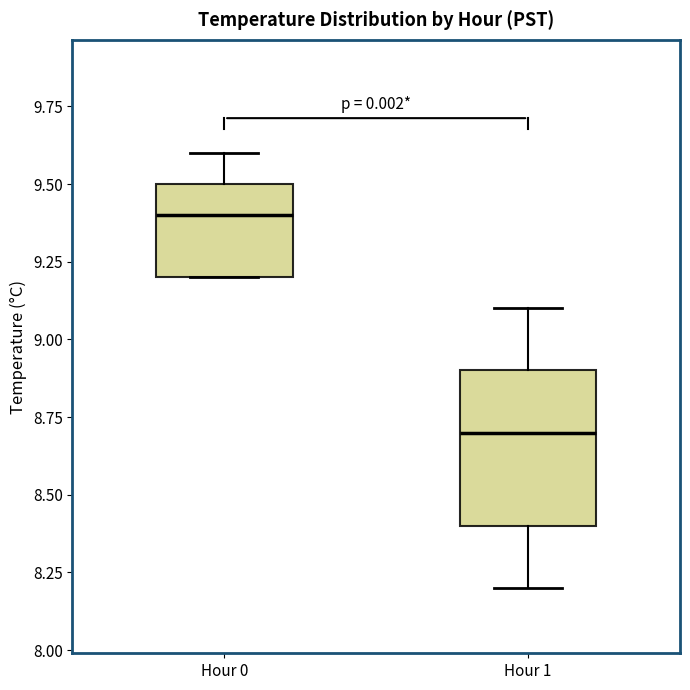

Which box is the tallest, from its lower edge to its upper edge?

Hour 1